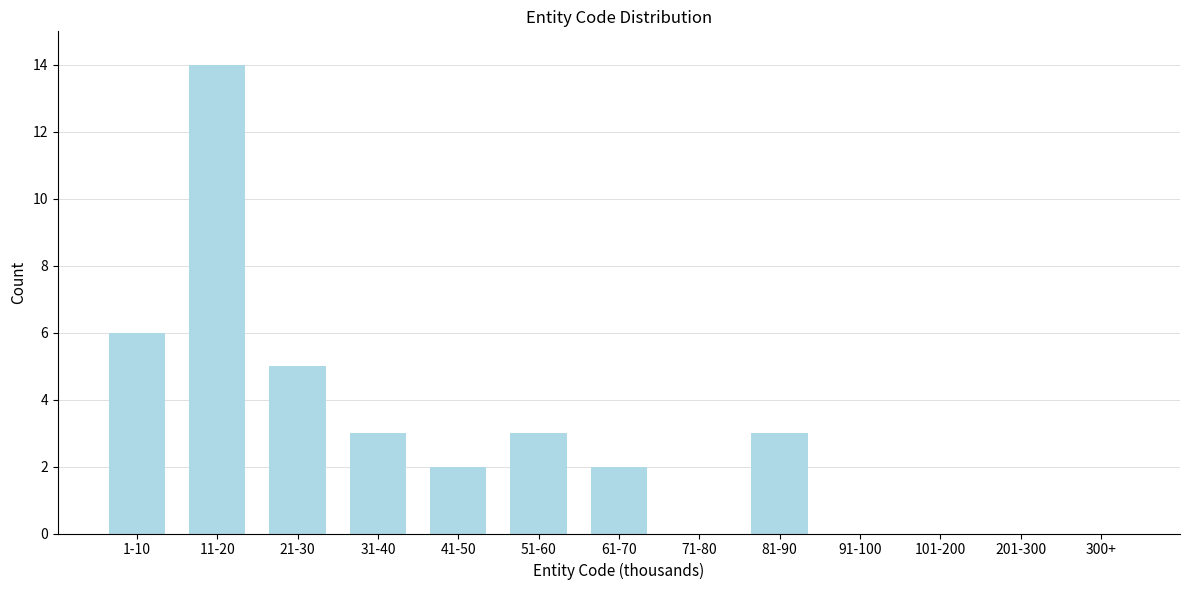

Reading left to right, what are all the values shown in this chart?

1-10=6	11-20=14	21-30=5	31-40=3	41-50=2	51-60=3	61-70=2	71-80=0	81-90=3	91-100=0	101-200=0	201-300=0	300+=0